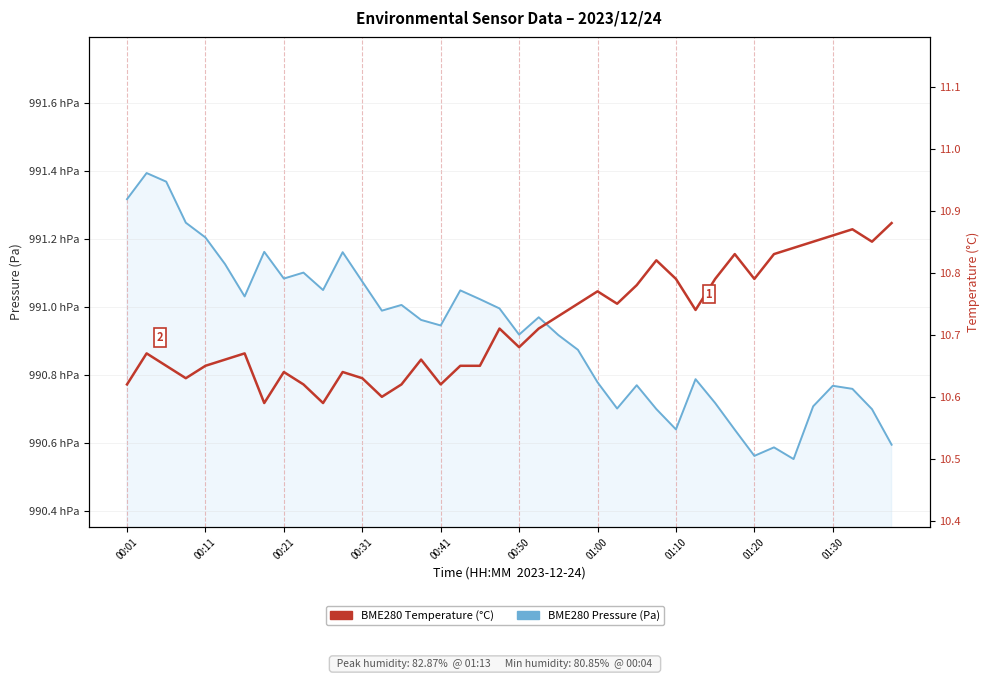

True or false: BME280 Pressure (Pa) and BME280 Temperature (°C) intersect in this chart.

False